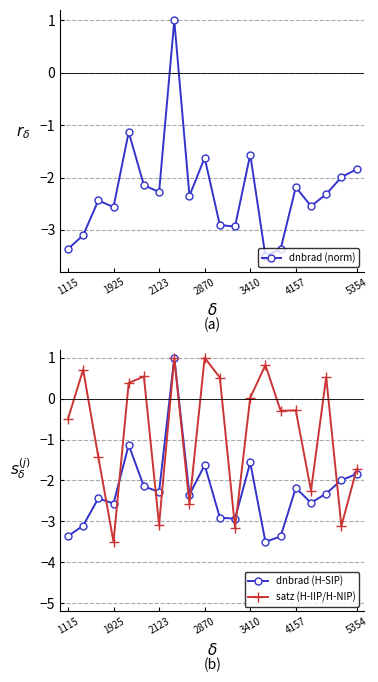

Is it true that dnbrad (norm) equals -2.3 at 2123?

True